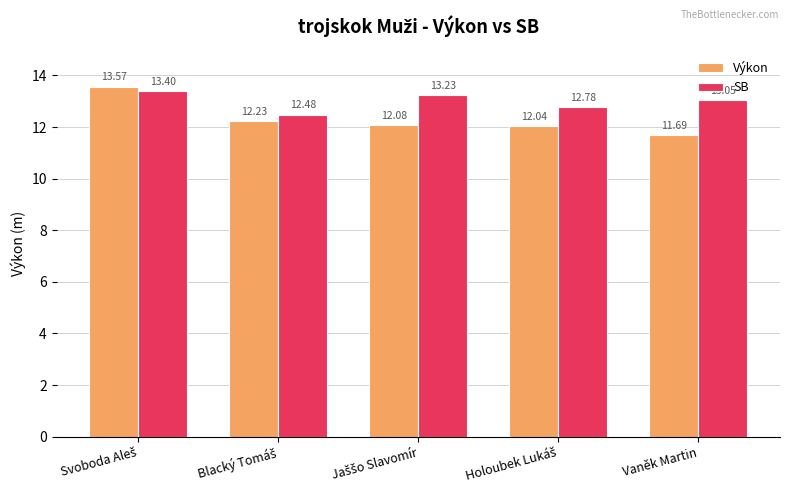

Does the chart contain any negative values?

No